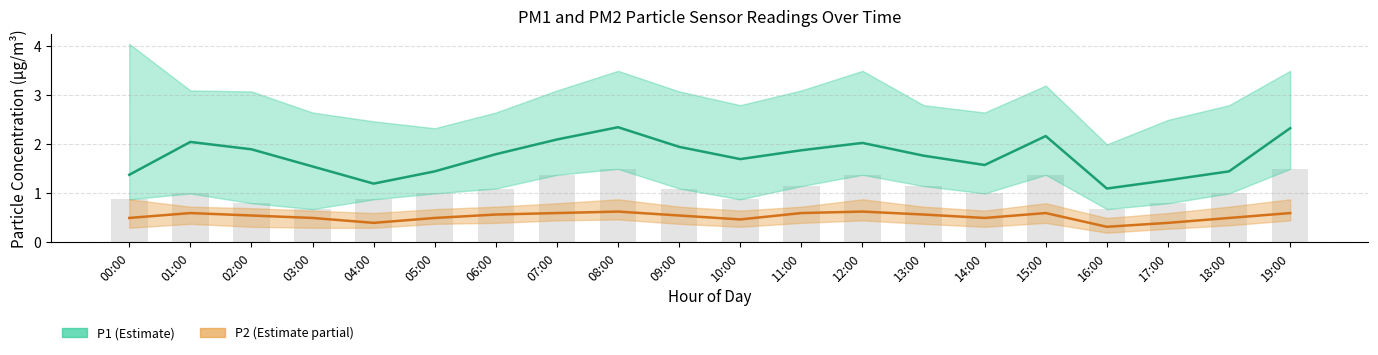

At which category is the sum across all series the highest?

08:00